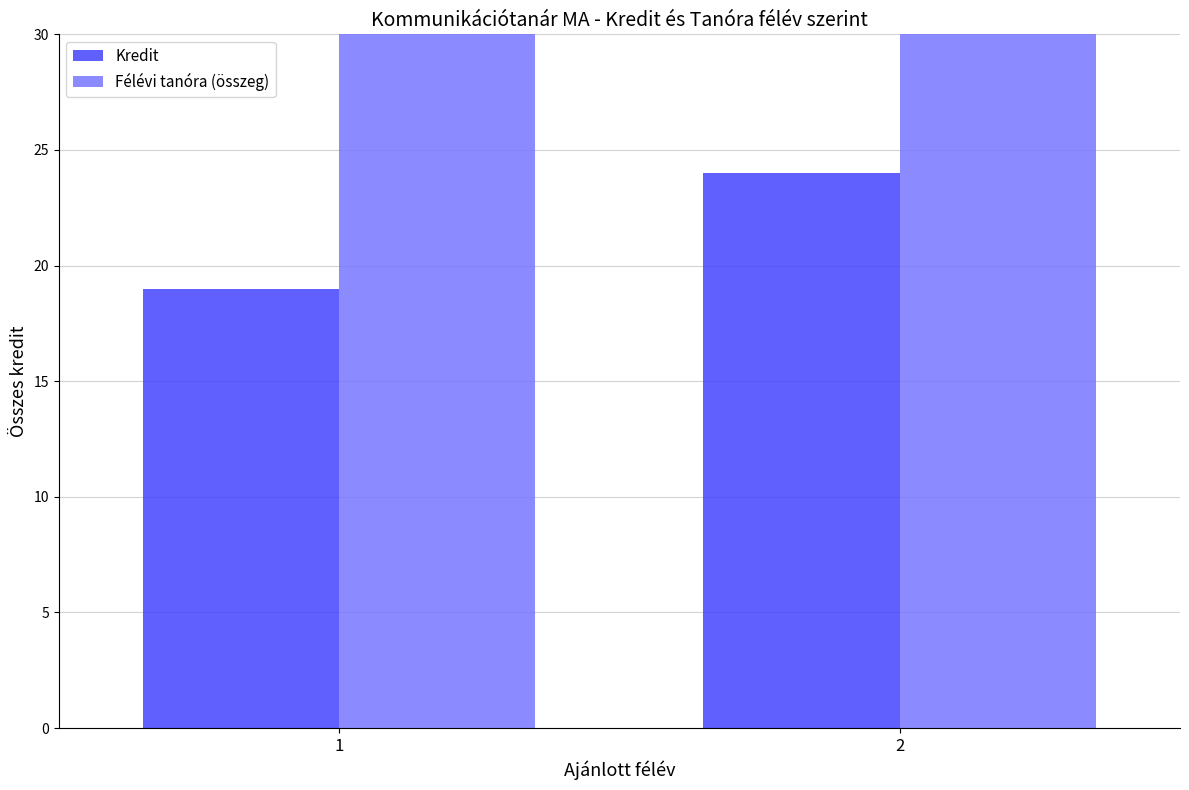

What are all the series names shown in the legend?

Kredit, Félévi tanóra (összeg)